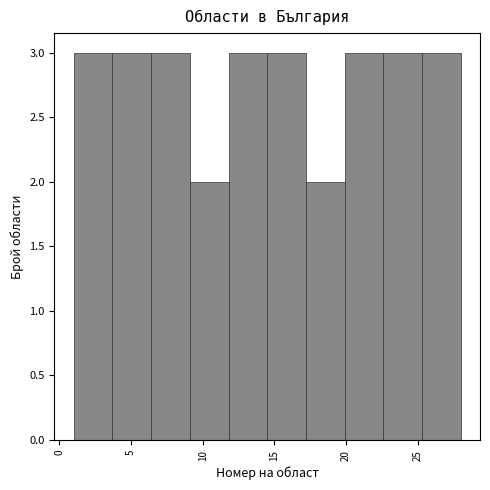

Reading left to right, list every bar in this chart as the range it spans on the x-axis followed by its height. Neither the bar edges nor the heights are printed on the chart, so give them approximately, as read against the axes.

1.0 to 3.7: 3
3.7 to 6.4: 3
6.4 to 9.1: 3
9.1 to 11.8: 2
11.8 to 14.5: 3
14.5 to 17.2: 3
17.2 to 19.9: 2
19.9 to 22.6: 3
22.6 to 25.3: 3
25.3 to 28.0: 3